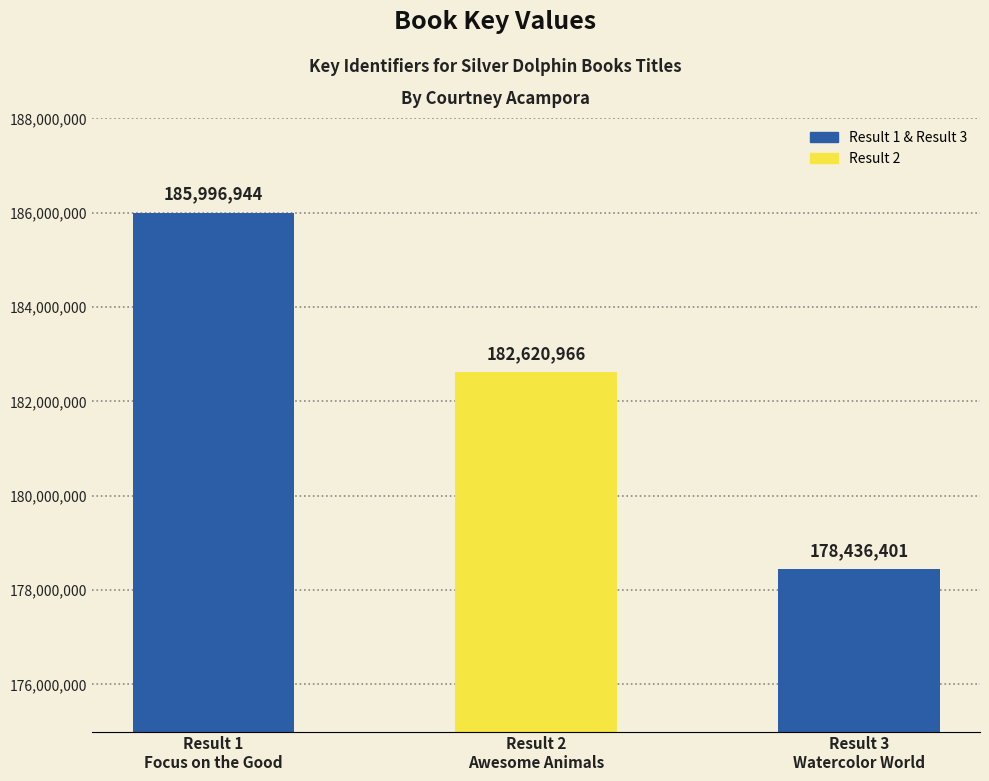

Between Result 3
Watercolor World and Result 2
Awesome Animals, which is larger?

Result 2
Awesome Animals